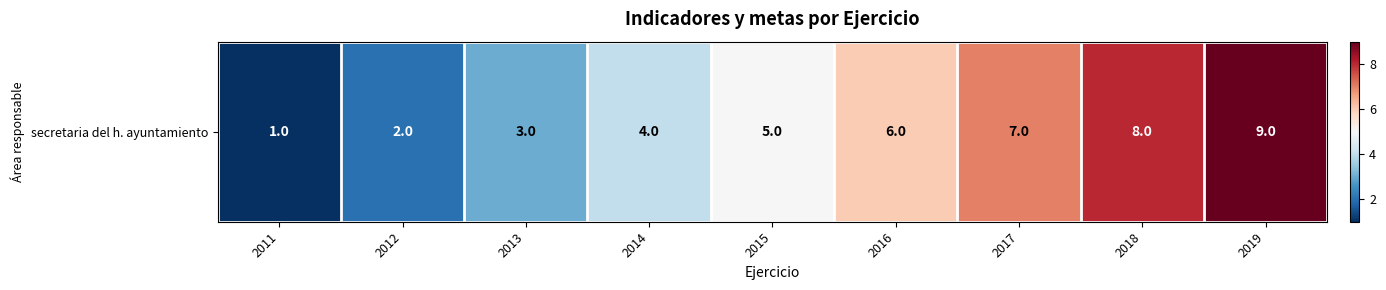

Which category has the lowest value across all series?

2011